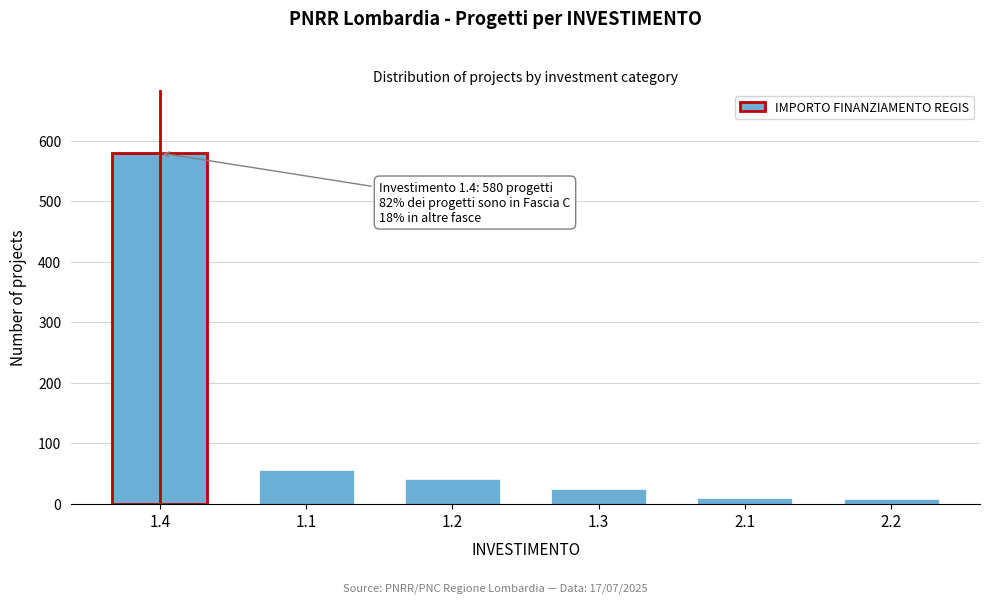

What is the greatest value displayed?

580